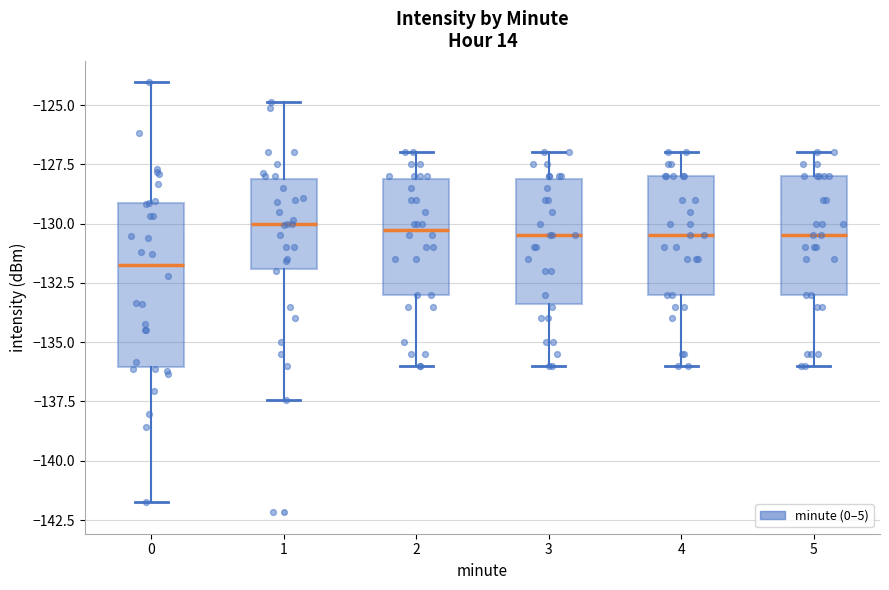

Reading left to right, transcribe this box plot: for each box, give where its median line is, the range the box spans, and where its two whiskers end, as read against the y-axis. The values are not printed on the chart, so give them approximately, as read against the axis.

0: median -131.5, box -136.0 to -129.0, whiskers -141.5 to -124.0
1: median -130.0, box -132.0 to -128.0, whiskers -137.5 to -125.0
2: median -130.0, box -133.0 to -128.0, whiskers -136.0 to -127.0
3: median -130.5, box -133.5 to -128.0, whiskers -136.0 to -127.0
4: median -130.5, box -133.0 to -128.0, whiskers -136.0 to -127.0
5: median -130.5, box -133.0 to -128.0, whiskers -136.0 to -127.0